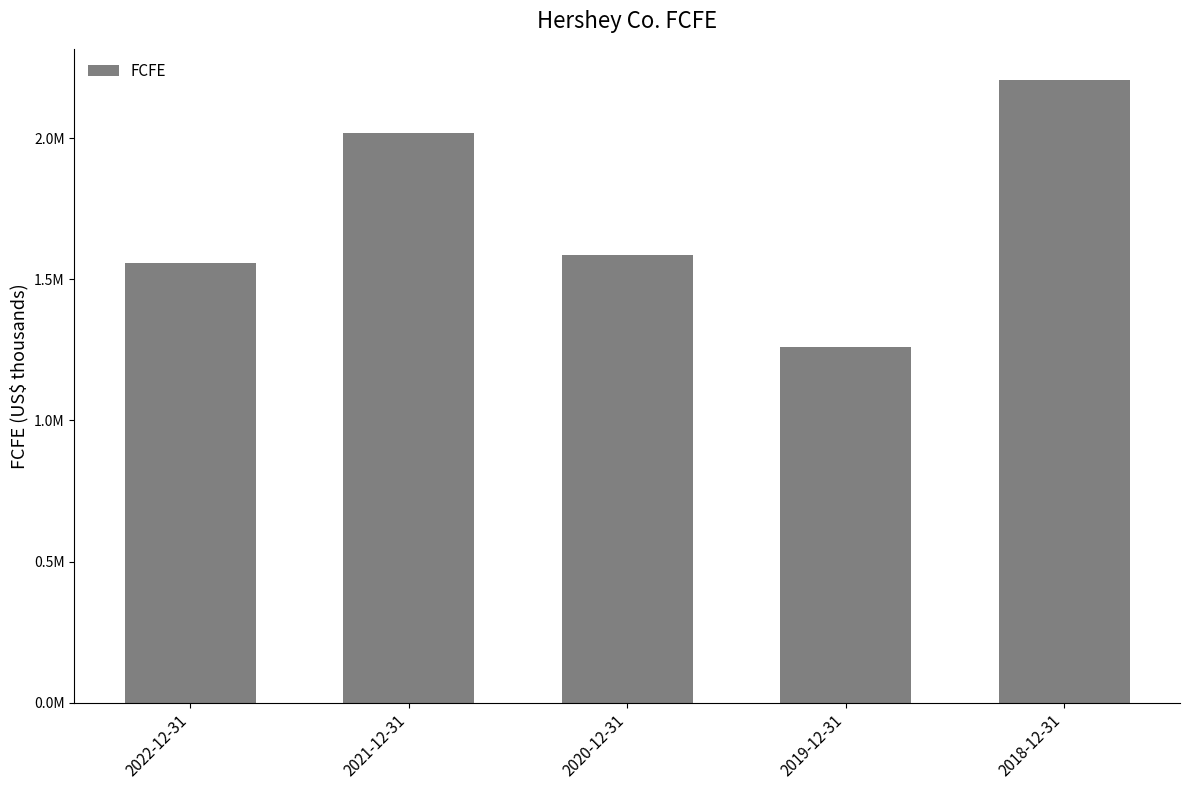

At which label does the data first exceed 1585199?

2021-12-31